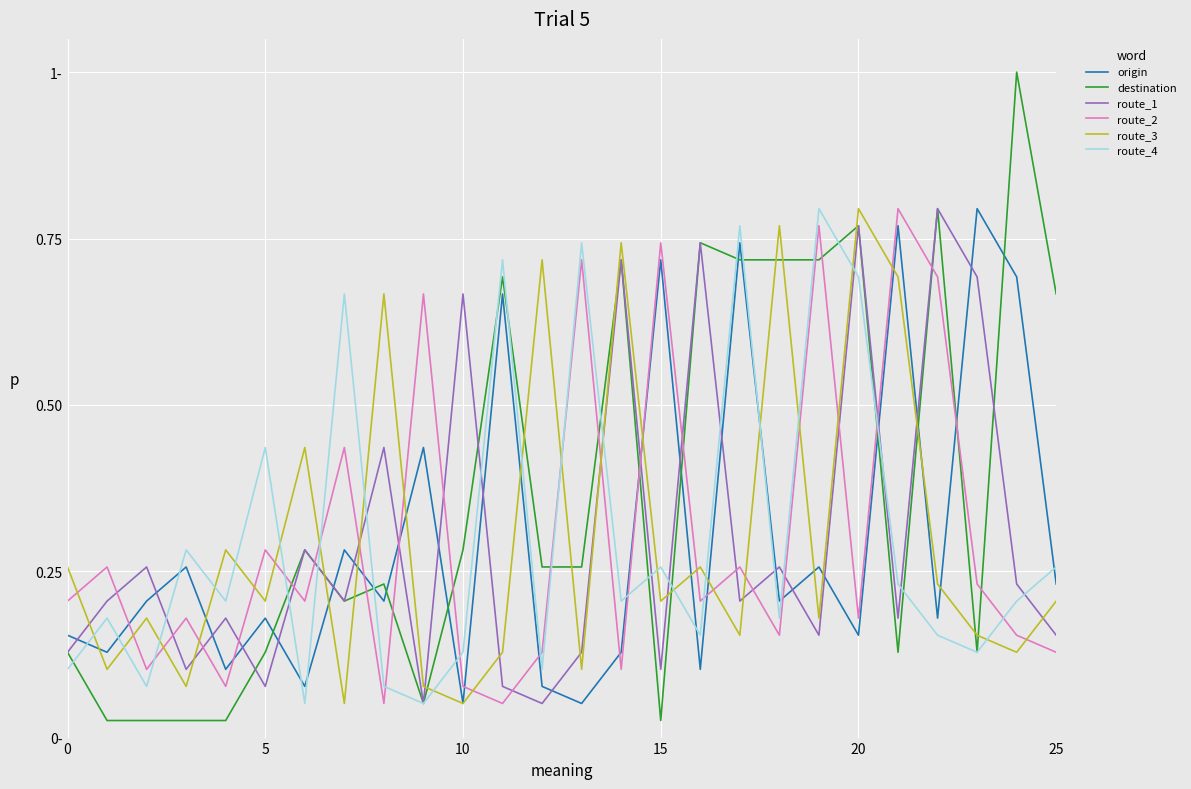

Is this an area chart (filled region under the line)?

No